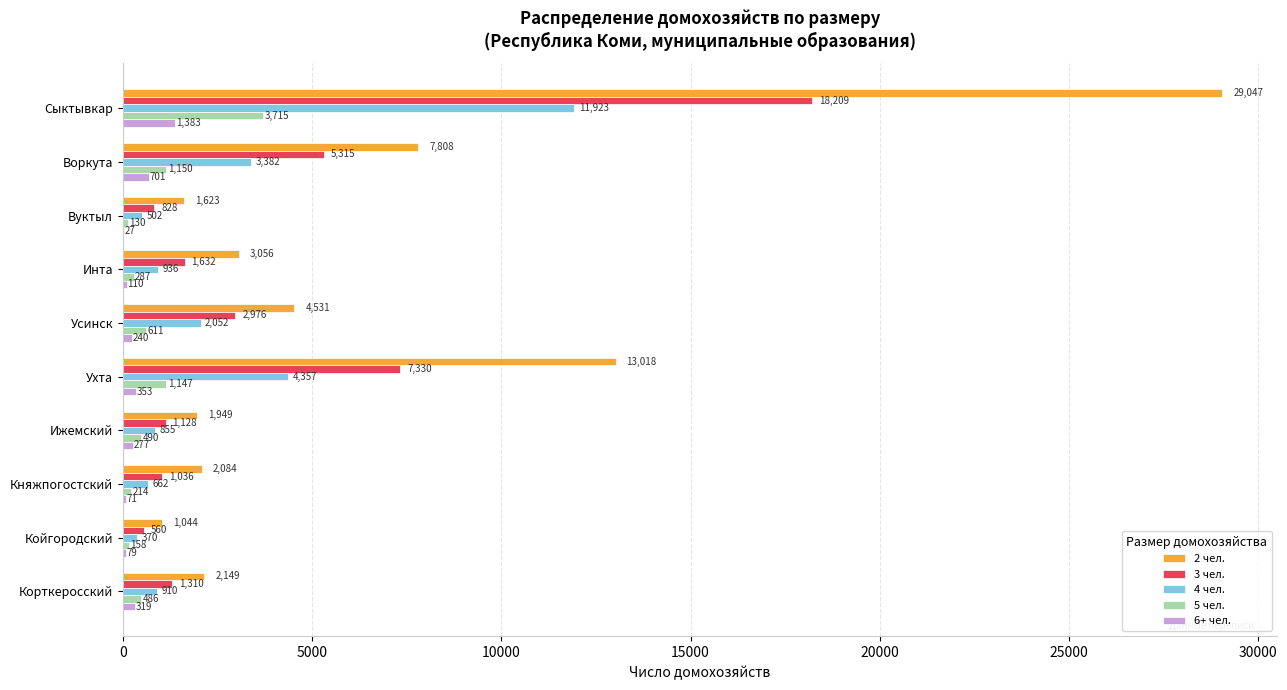

True or false: 2 чел. has a value of 2084 at Княжпогостский.

True